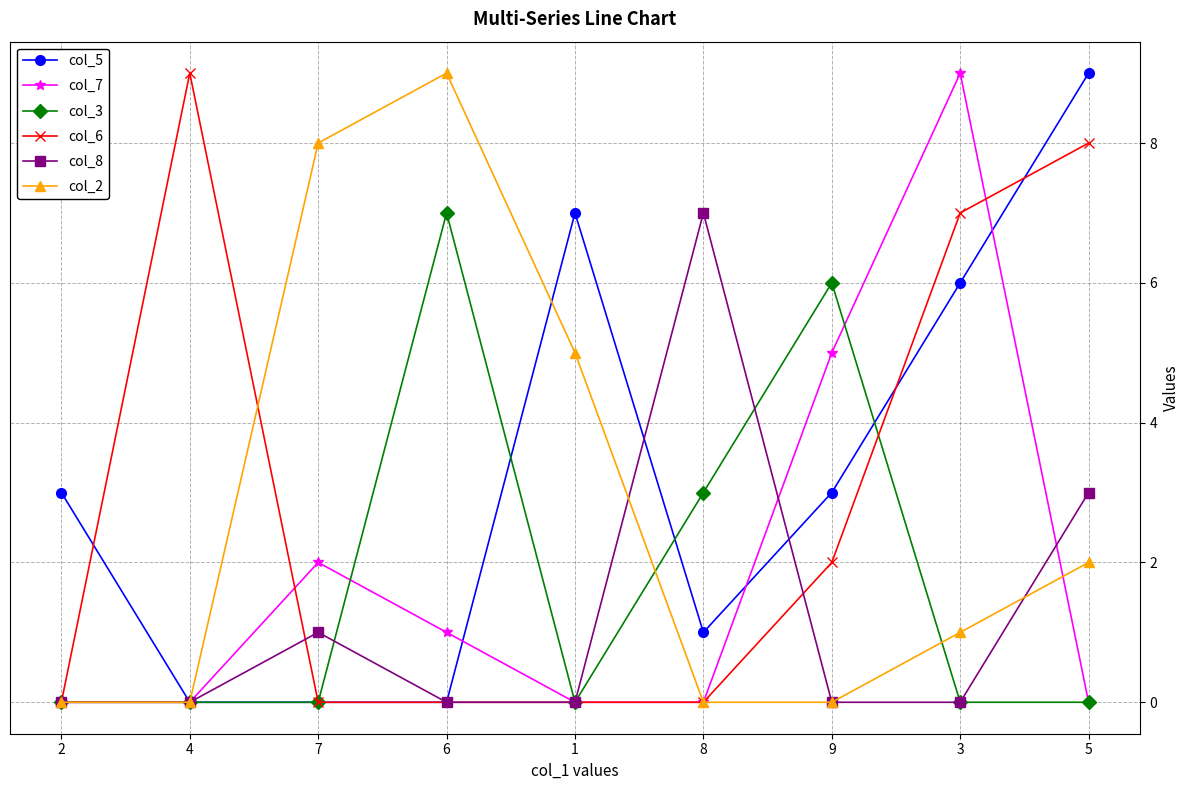

Between 4 and 1, which series saw the biggest shift?

col_6